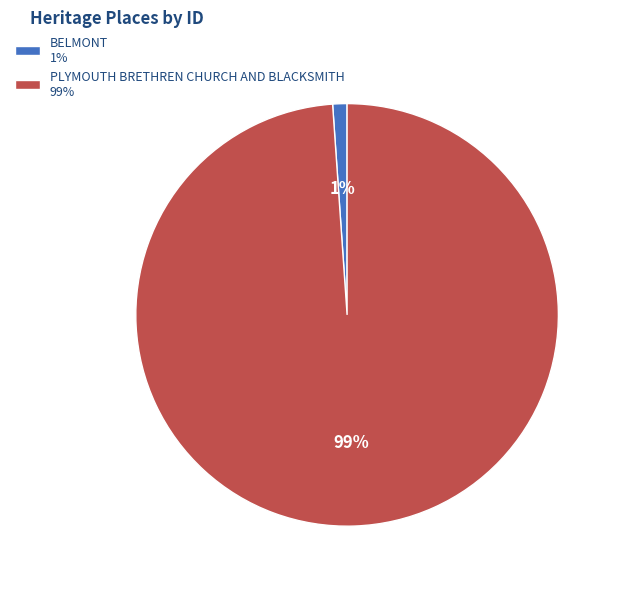

To the nearest percent, what portion does PLYMOUTH BRETHREN CHURCH AND BLACKSMITH represent?

99%